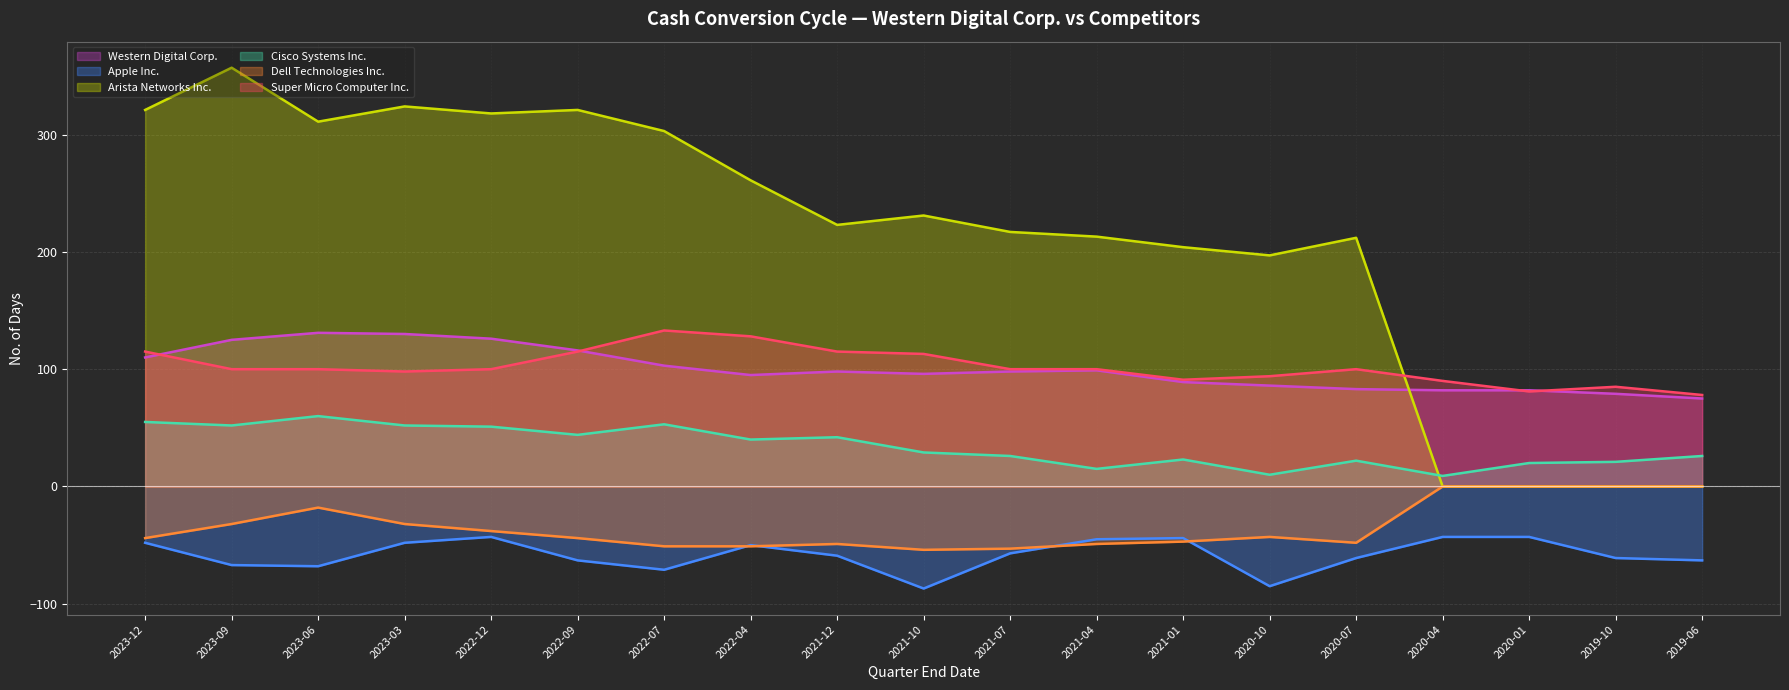

At 2022-07, list the series in order from largest to smallest.

Arista Networks Inc., Super Micro Computer Inc., Western Digital Corp., Cisco Systems Inc., Dell Technologies Inc., Apple Inc.